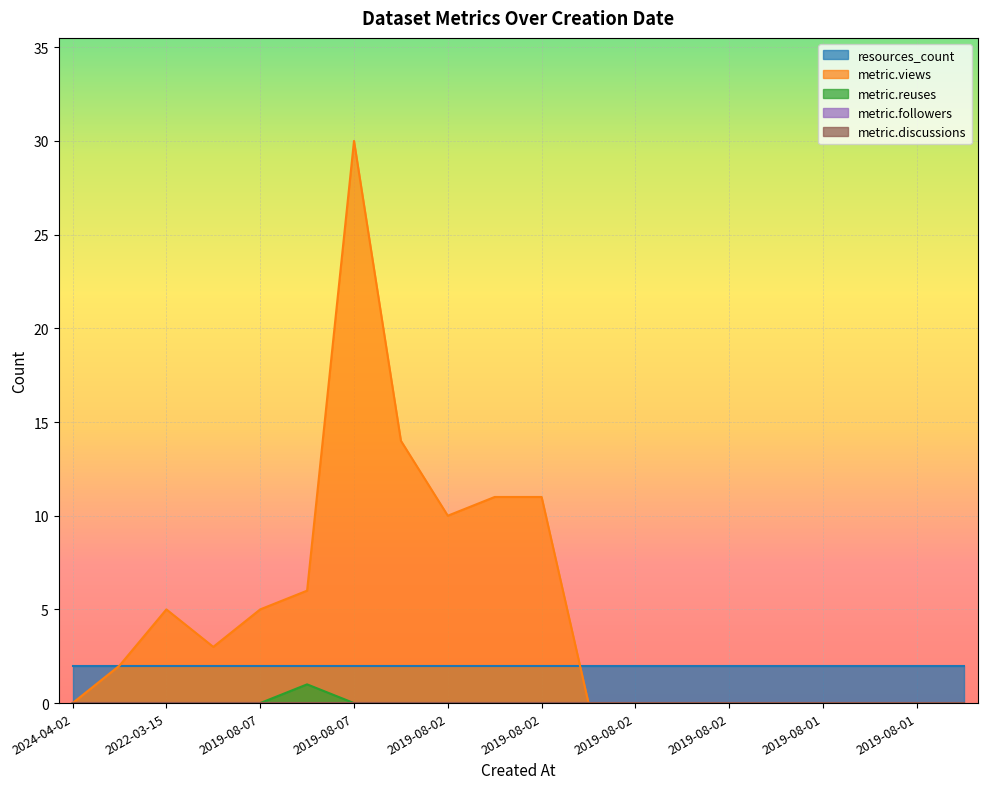

Reading right to left, transcribe all the data shown in this chart.

resources_count: 2	2	2	2	2	2	2	2	2	2	2	2	2	2	2	2	2	2	2	2
metric.views: 0	0	0	0	0	0	0	0	0	11	11	10	14	30	6	5	3	5	2	0
metric.reuses: 0	0	0	0	0	0	0	0	0	0	0	0	0	0	1	0	0	0	0	0
metric.followers: 0	0	0	0	0	0	0	0	0	0	0	0	0	0	0	0	0	0	0	0
metric.discussions: 0	0	0	0	0	0	0	0	0	0	0	0	0	0	0	0	0	0	0	0